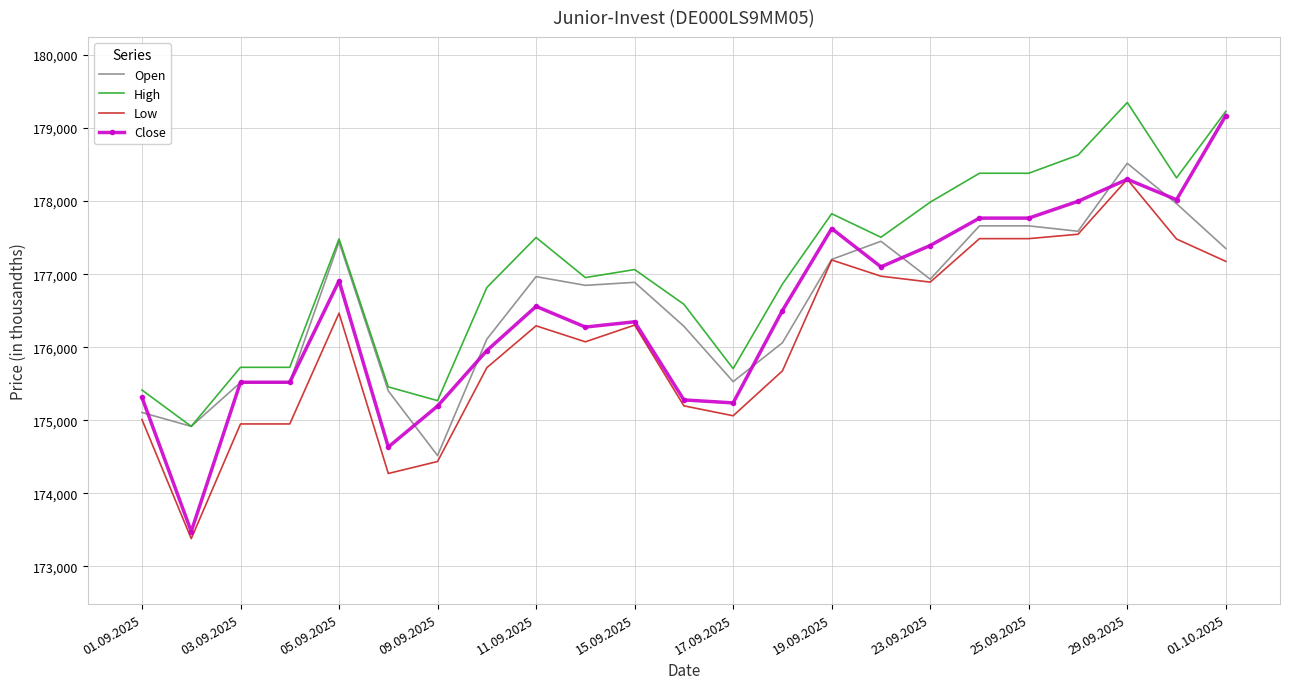

What is the minimum value shown in the chart?

173380